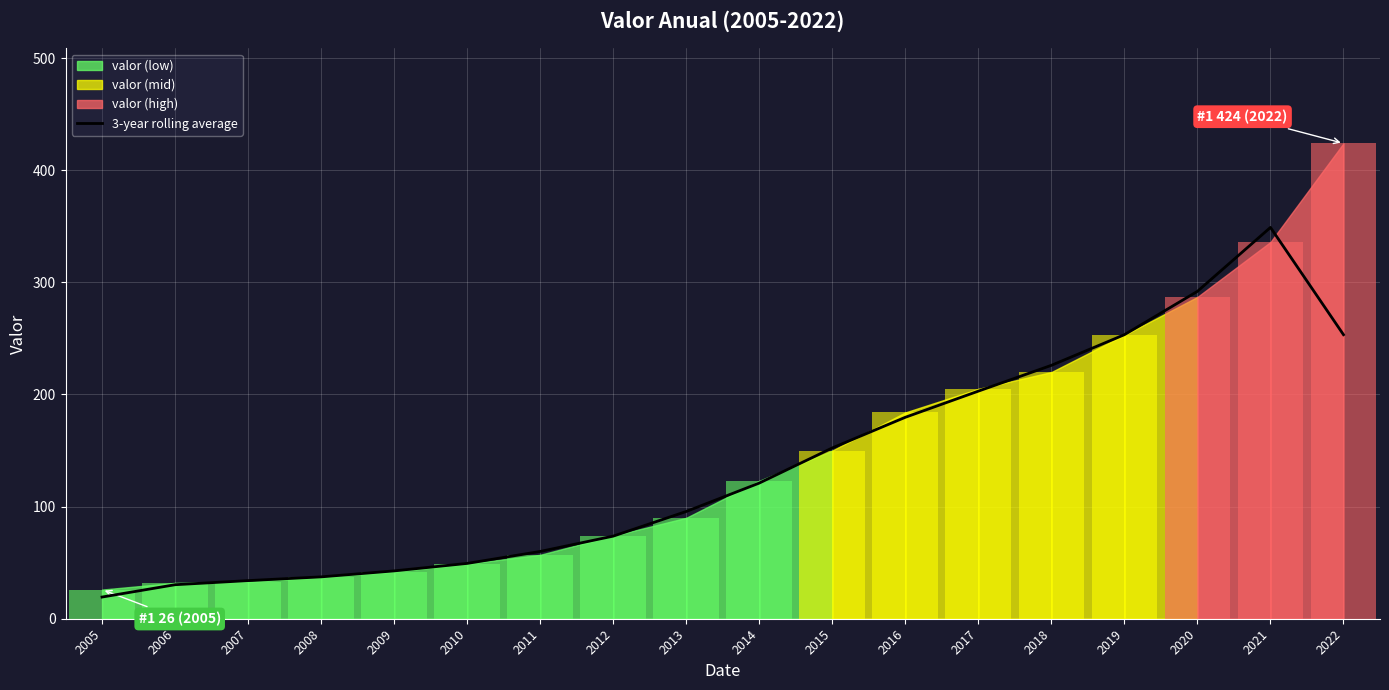

Does the chart contain stacked bars?

No